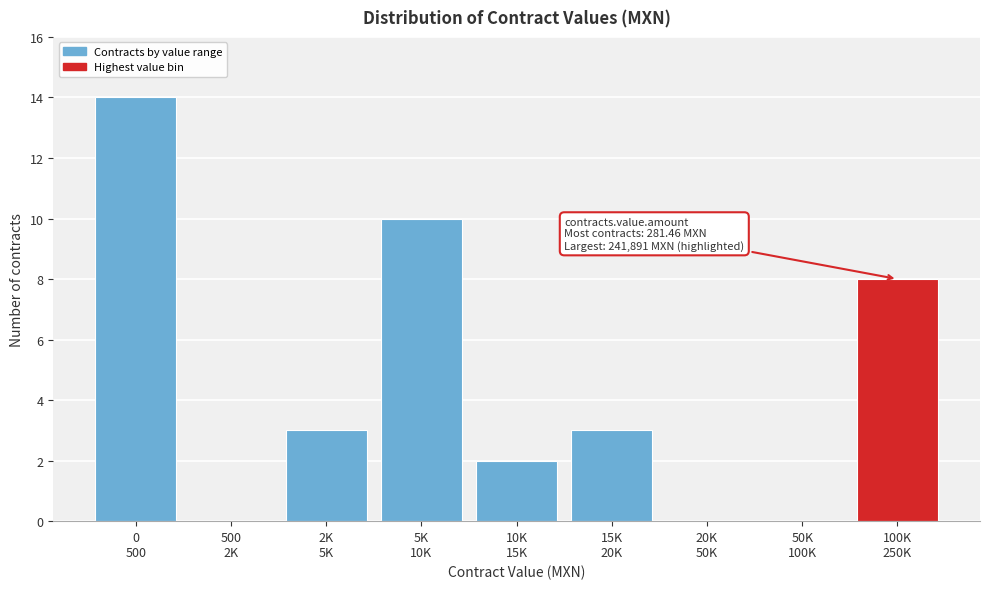

What is the maximum value shown in the chart?

14